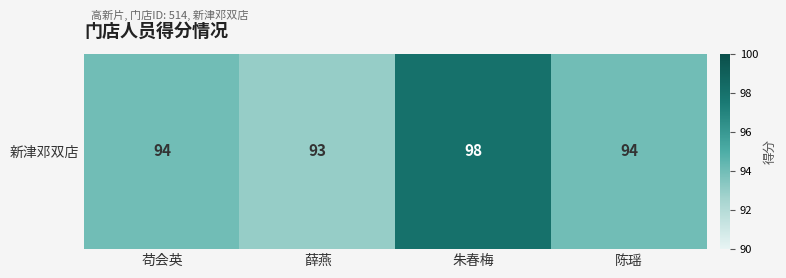

Reading left to right, extract all data points from this chart.

苟会英=94	薛燕=93	朱春梅=98	陈瑶=94